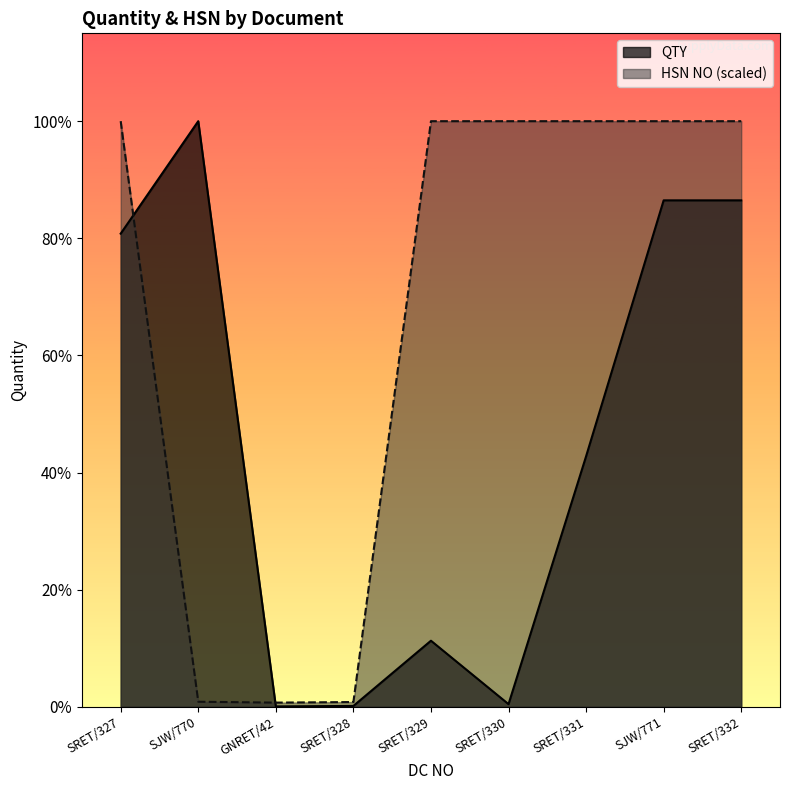

How many lines are shown in the chart?

2